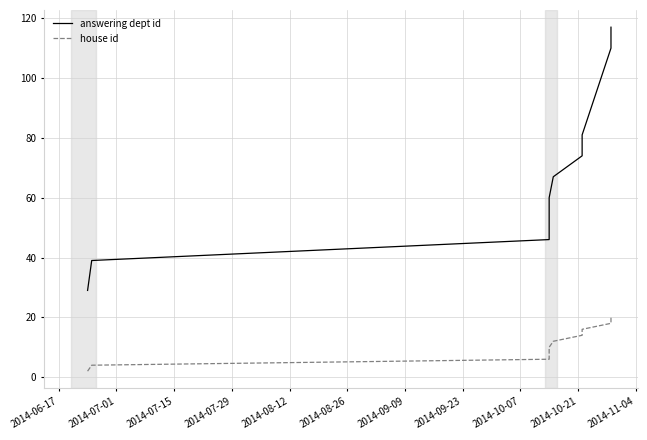

What is the sum of the house id values at 2014-10-21 and 2014-06-17?

22